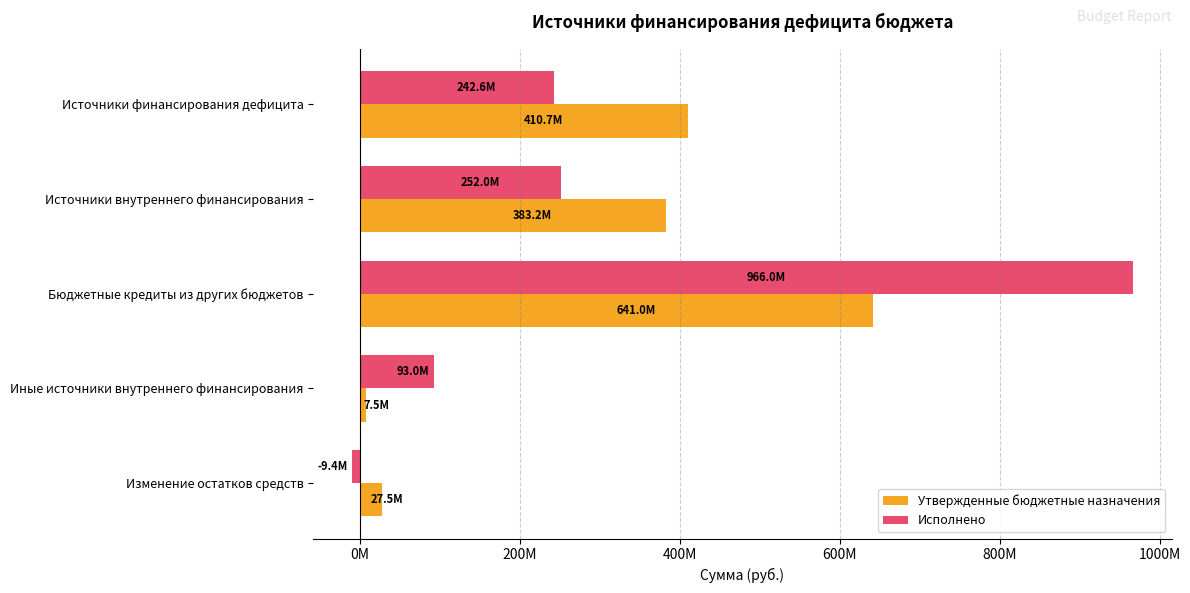

What is the maximum value shown in the chart?

966000000.0